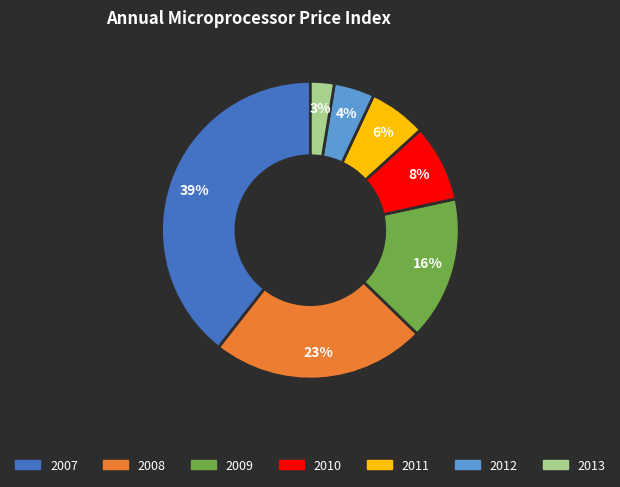

Rank the categories by value from lowest to highest.

2013, 2012, 2011, 2010, 2009, 2008, 2007